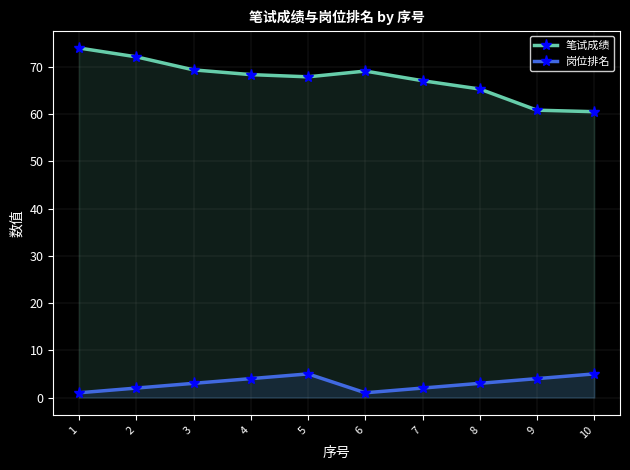

What is the greatest value displayed?

74.0